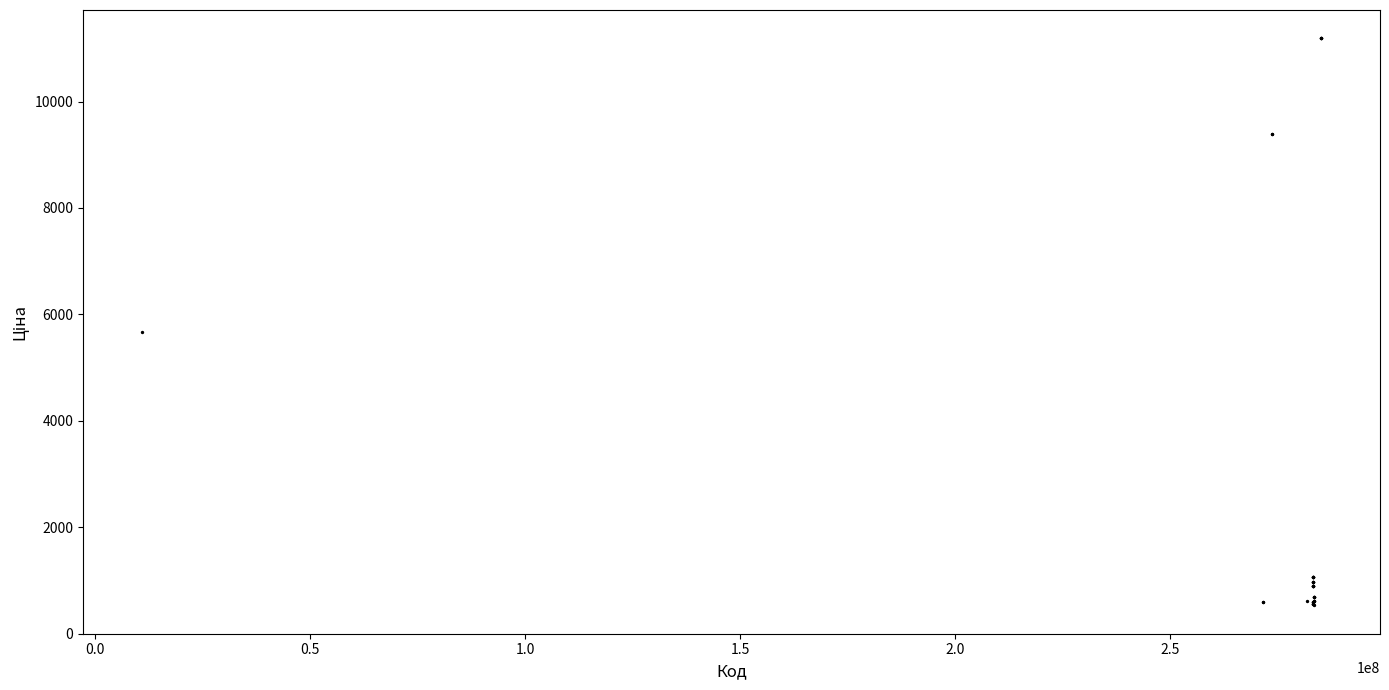

What Y value in the scatter plot is closest to 5859?

5673.8